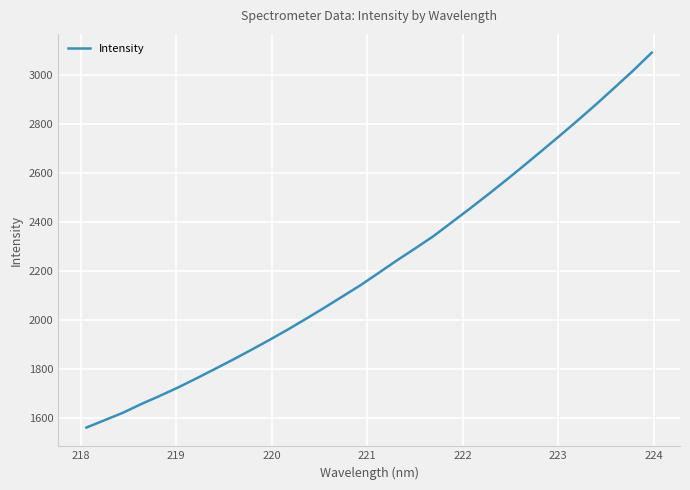

What is the average value?

2222.5